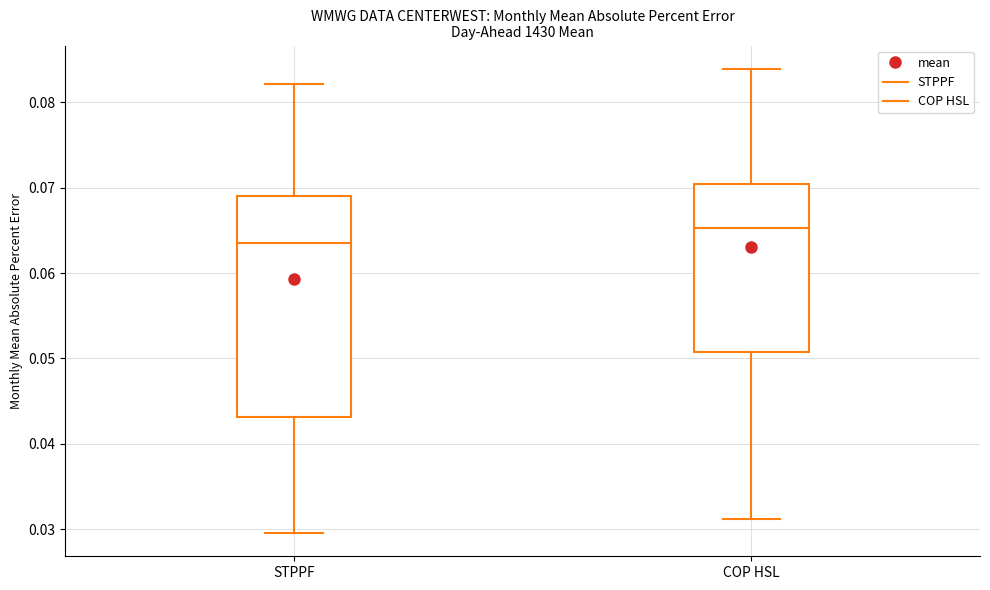

Which box's median line is the lowest?

STPPF